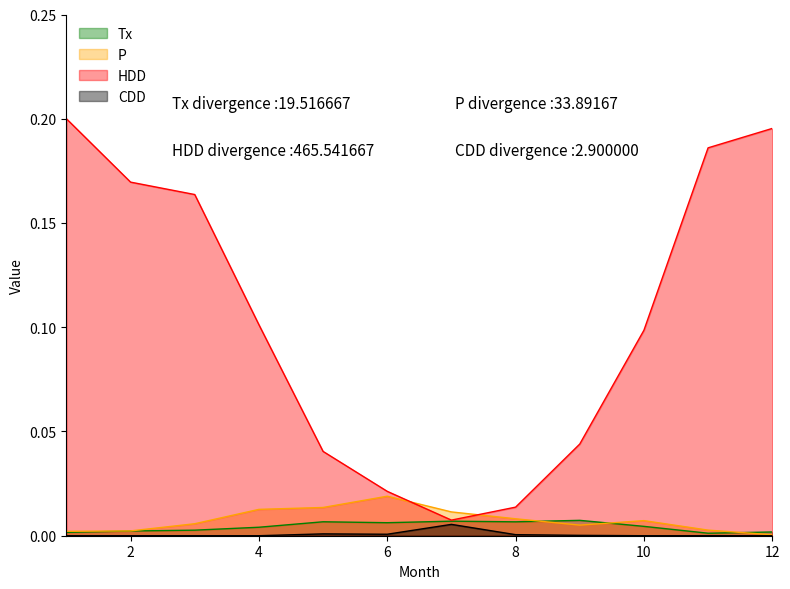

What is the spread (max minus min) of values at 12?

0.2